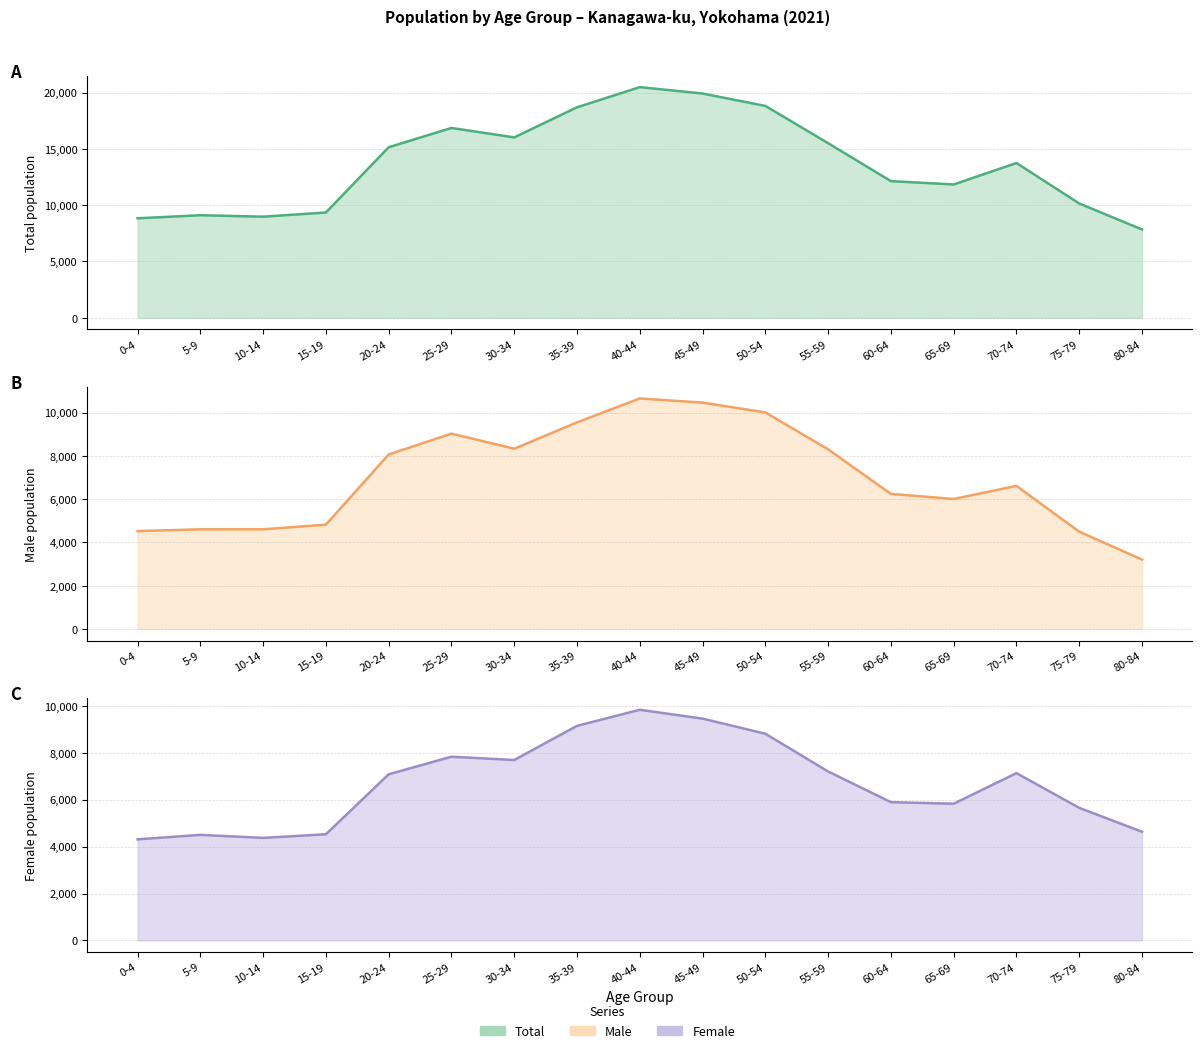

What are all the series names shown in the legend?

Total, Male, Female